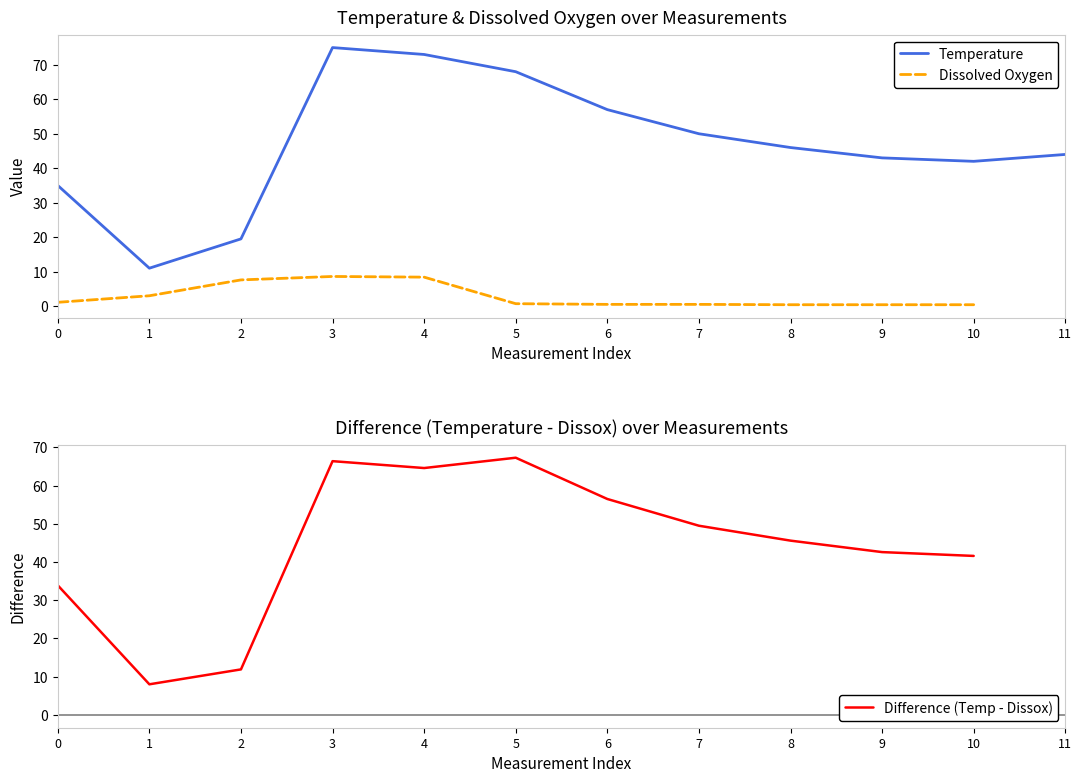

Count the number of data series in this chart.

3